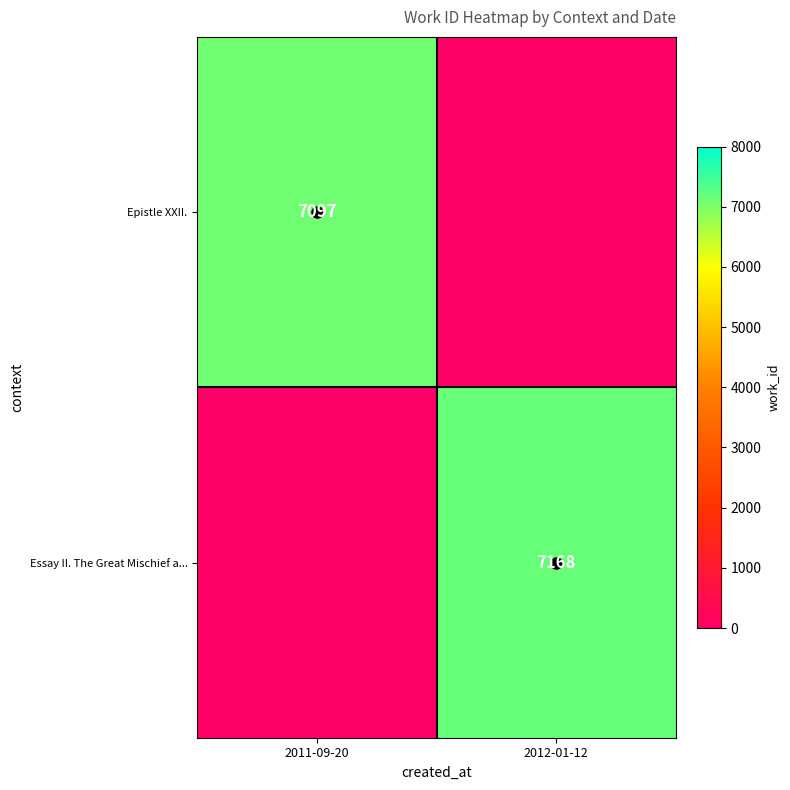

Is it true that Epistle XXII. equals 3305 at 2012-01-12?

False